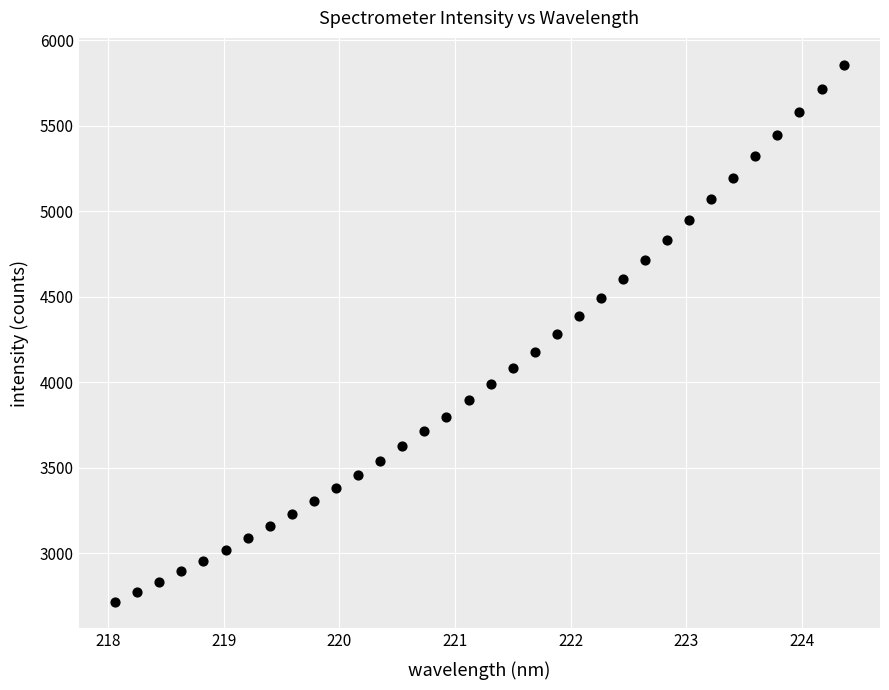

What is the range of X values (max minus min)?

6.3